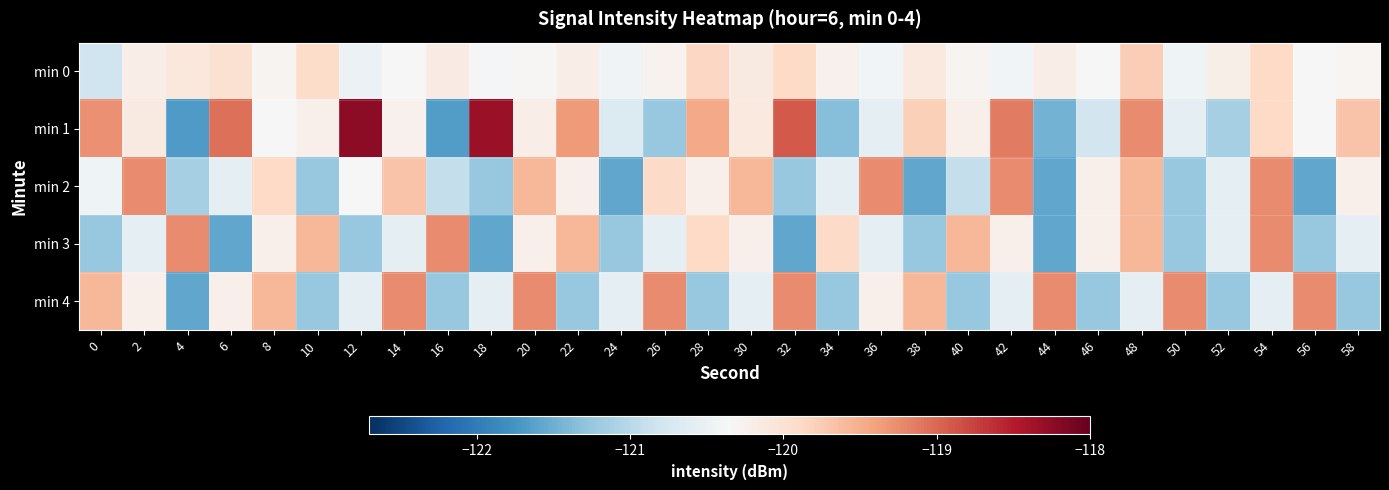

List the series in order of their peak value, highest first.

min 1, min 2, min 3, min 4, min 0